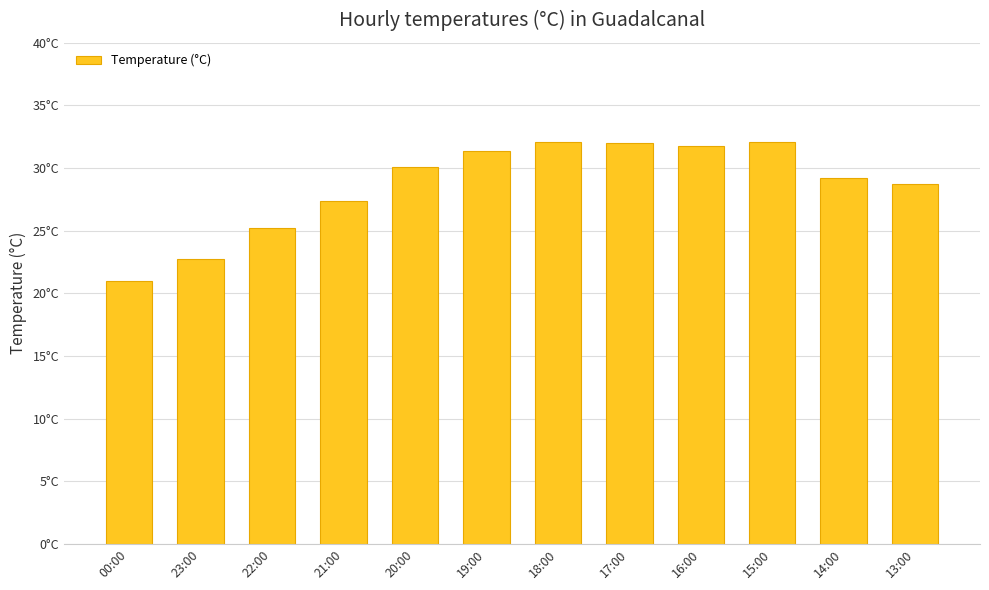

Reading left to right, list all the values displayed in this chart.

21.0	22.7	25.2	27.4	30.1	31.4	32.1	32.0	31.8	32.1	29.2	28.7